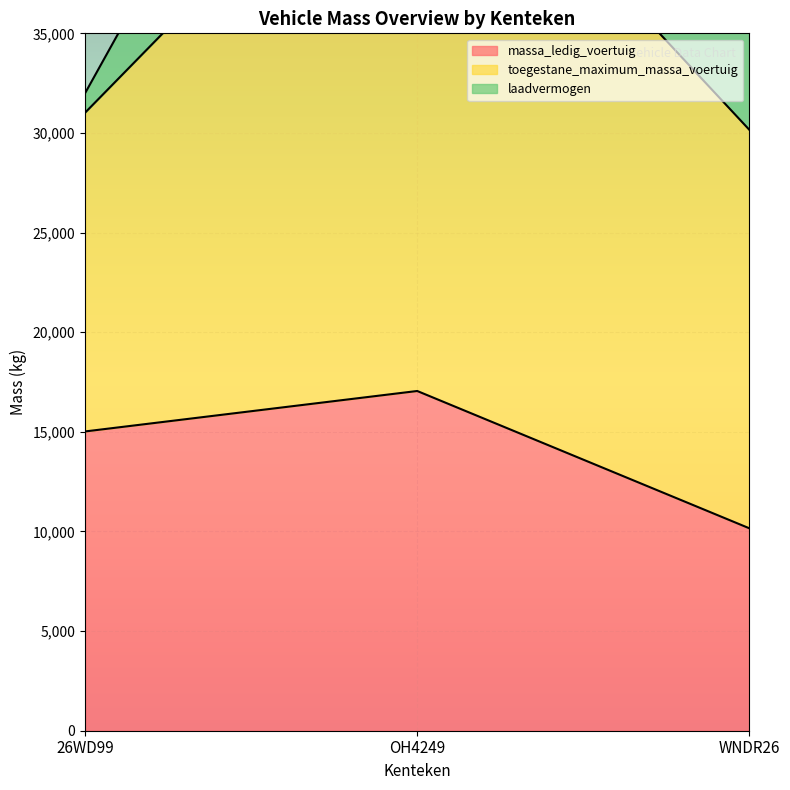

What is the highest value of the massa_ledig_voertuig series?

17050